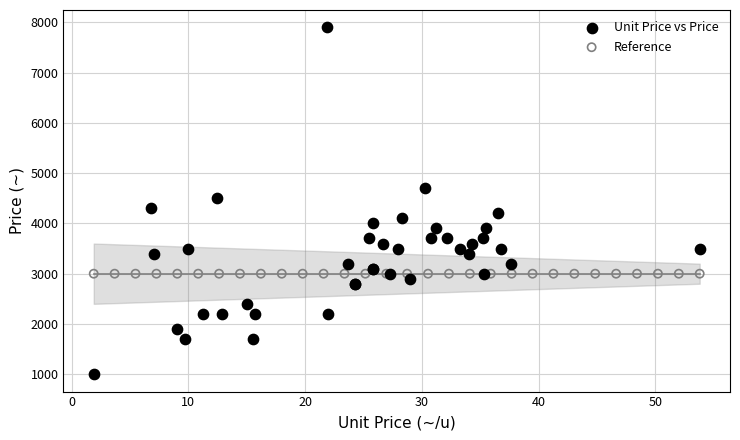

Which series contains the highest Y value?

Unit Price vs Price